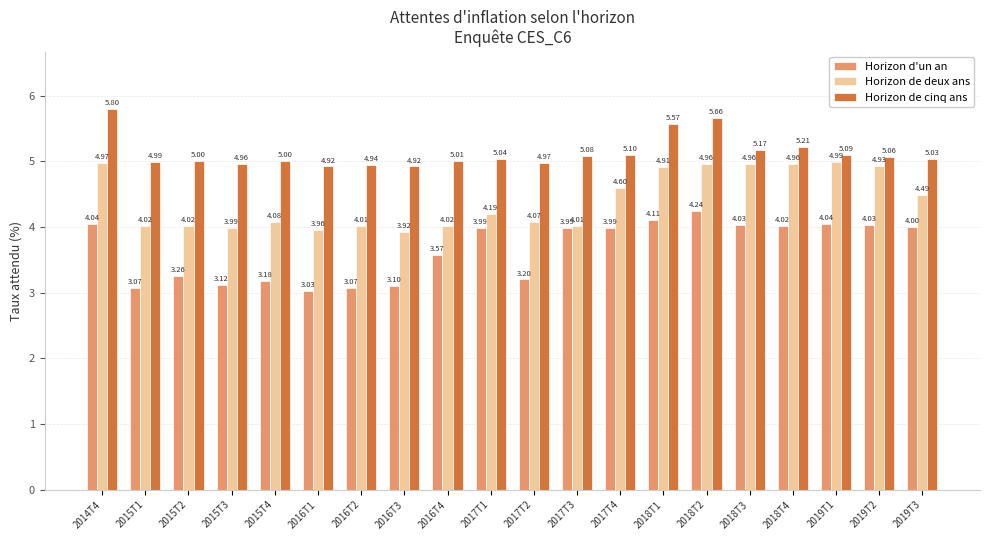

List the series in order of their peak value, lowest first.

Horizon d'un an, Horizon de deux ans, Horizon de cinq ans